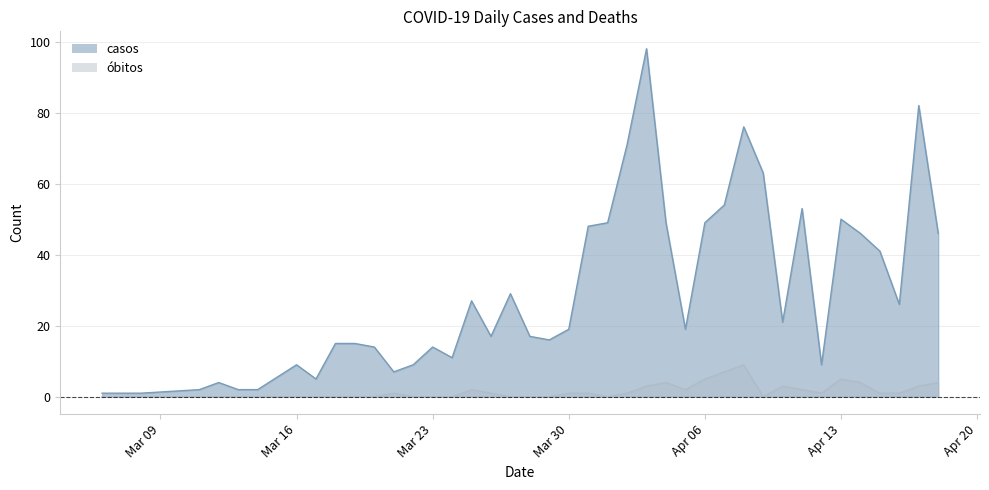

True or false: casos and obitos intersect in this chart.

False